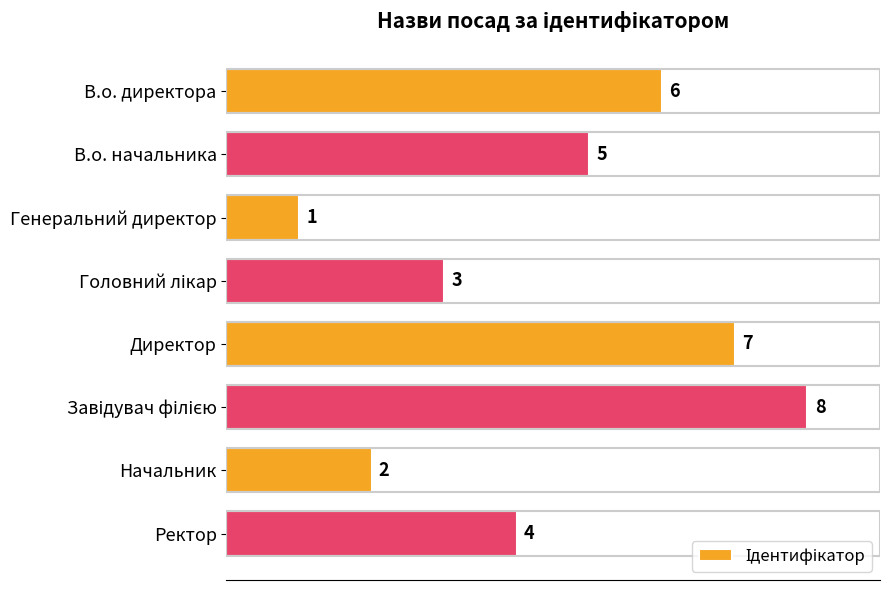

What is the label of the 7th bar from the top?

Начальник